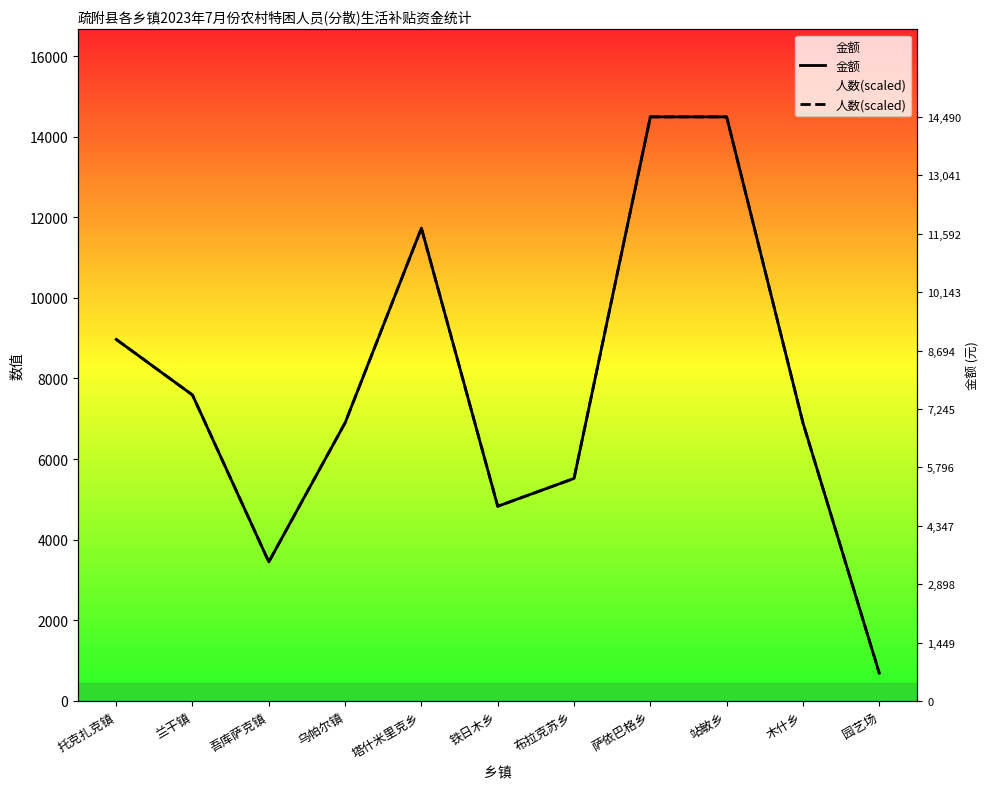

Read the 金额 value at 吾库萨克镇.

3450